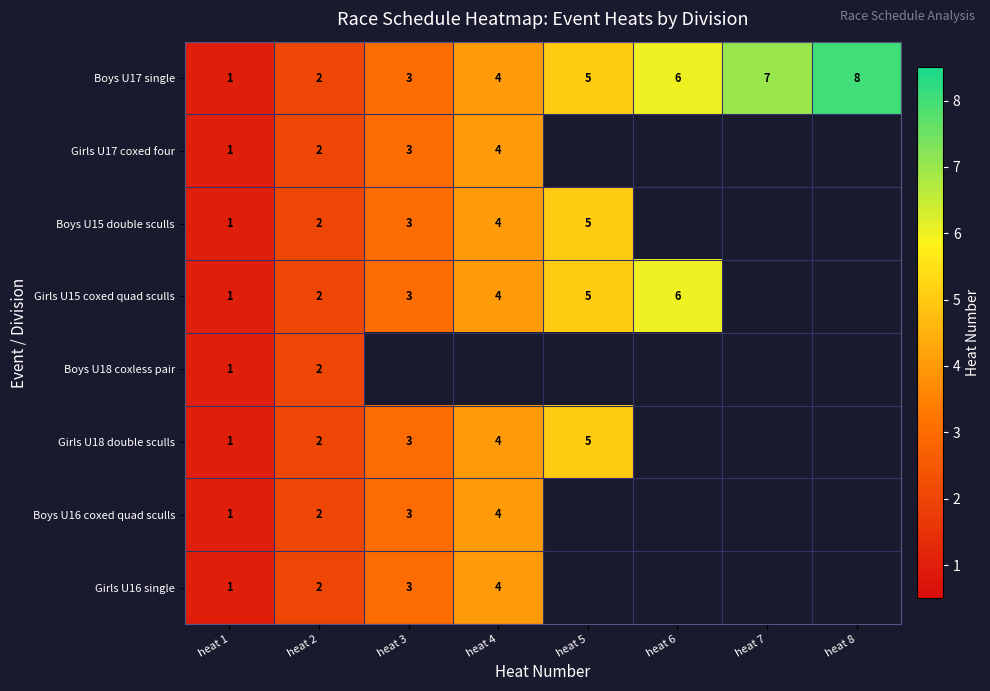

How many Boys U17 single values are between 3 and 7?

5